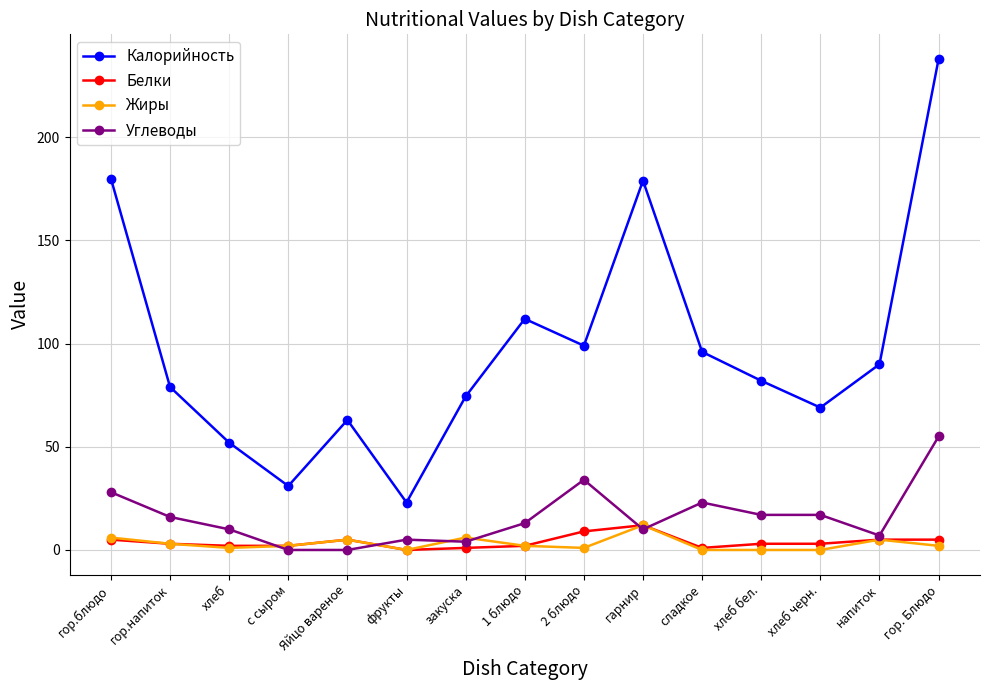

What position from the right is с сыром?

12